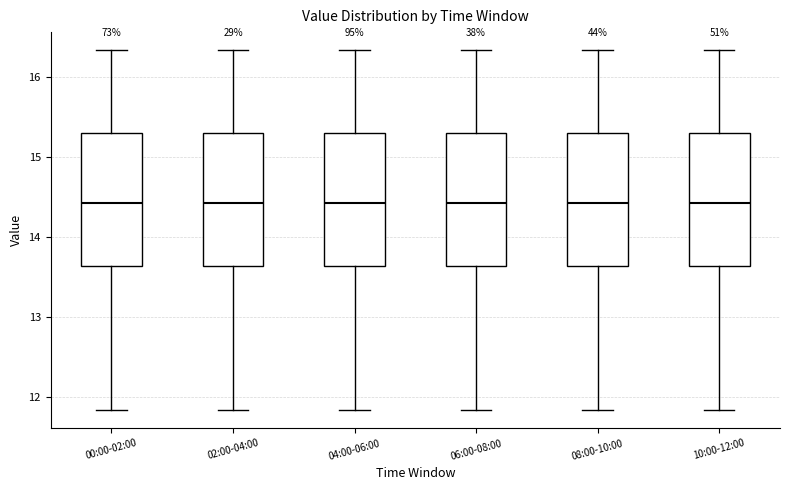

Where does the upper whisker of the box for 04:00-06:00 end on the y-axis? The values are not printed on the chart, so give them approximately, as read against the axis.

16.3